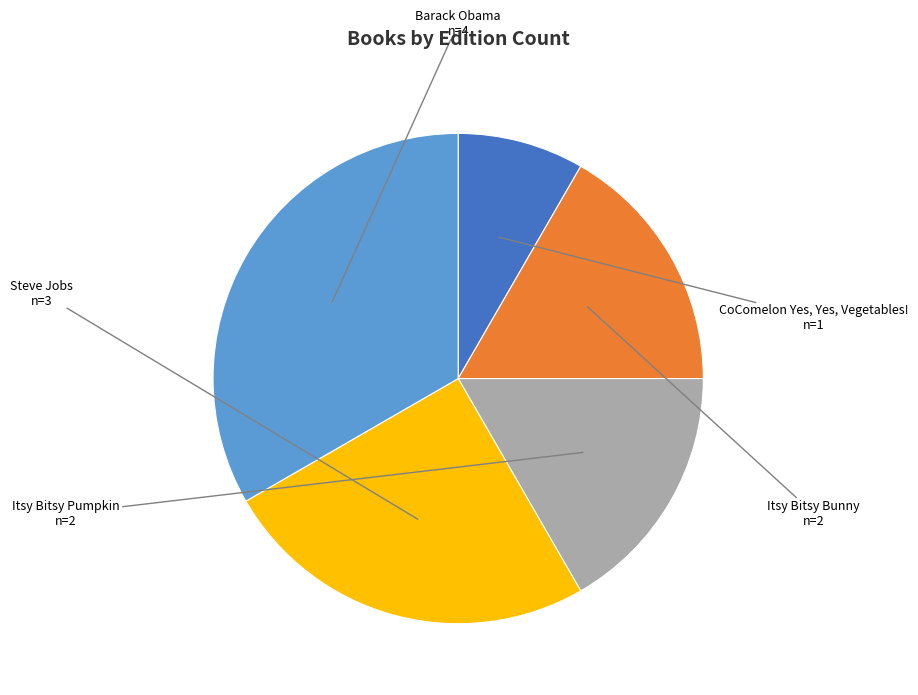

Does CoComelon Yes, Yes, Vegetables! account for over 50% of the chart?

No